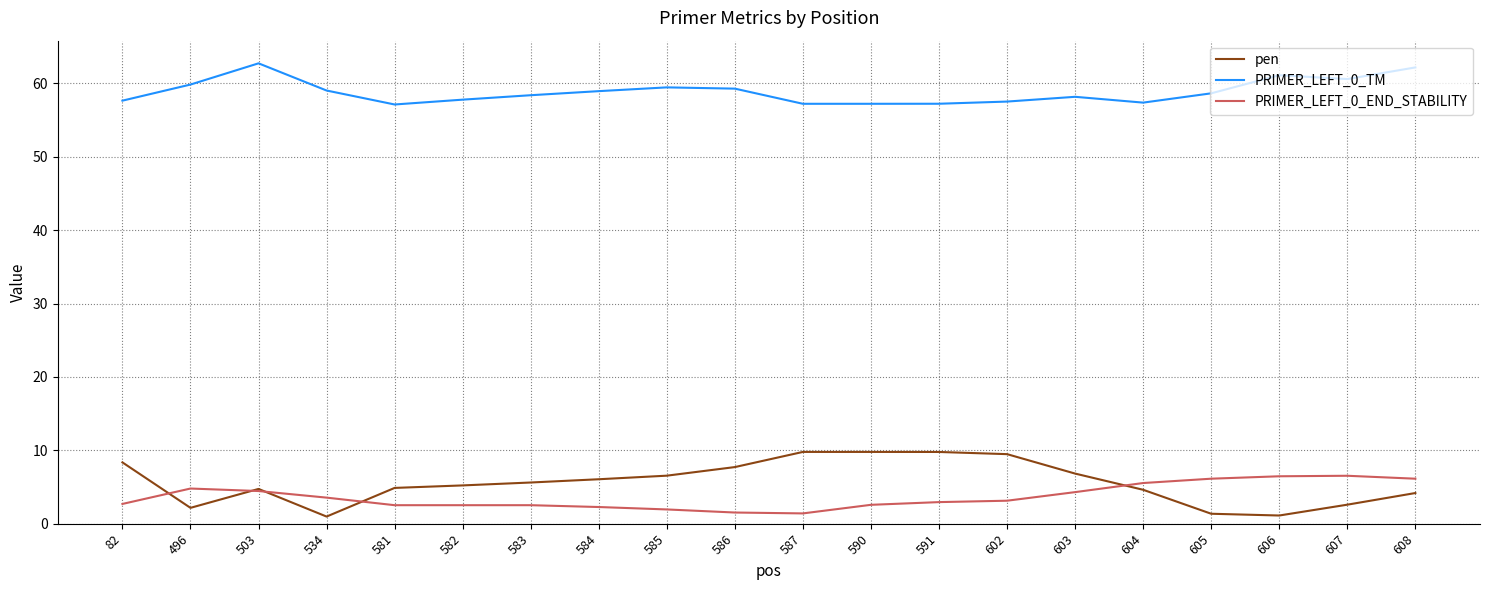

At which category does PRIMER_LEFT_0_TM reach its first local valley?

581